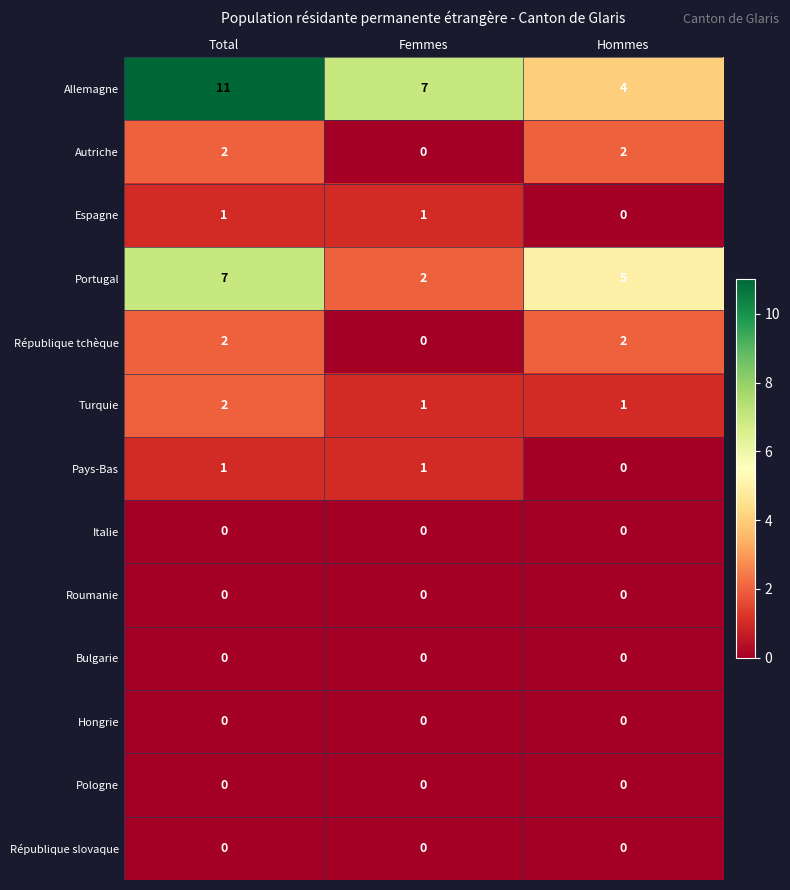

What is the difference between the highest and lowest values at Femmes?

7